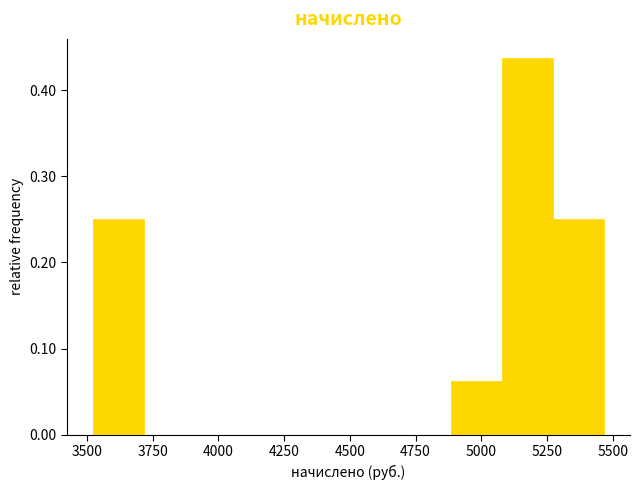

Around what value on the x-axis is the tallest bar? Give the approximate position of its centre, as read against the axis.

5150